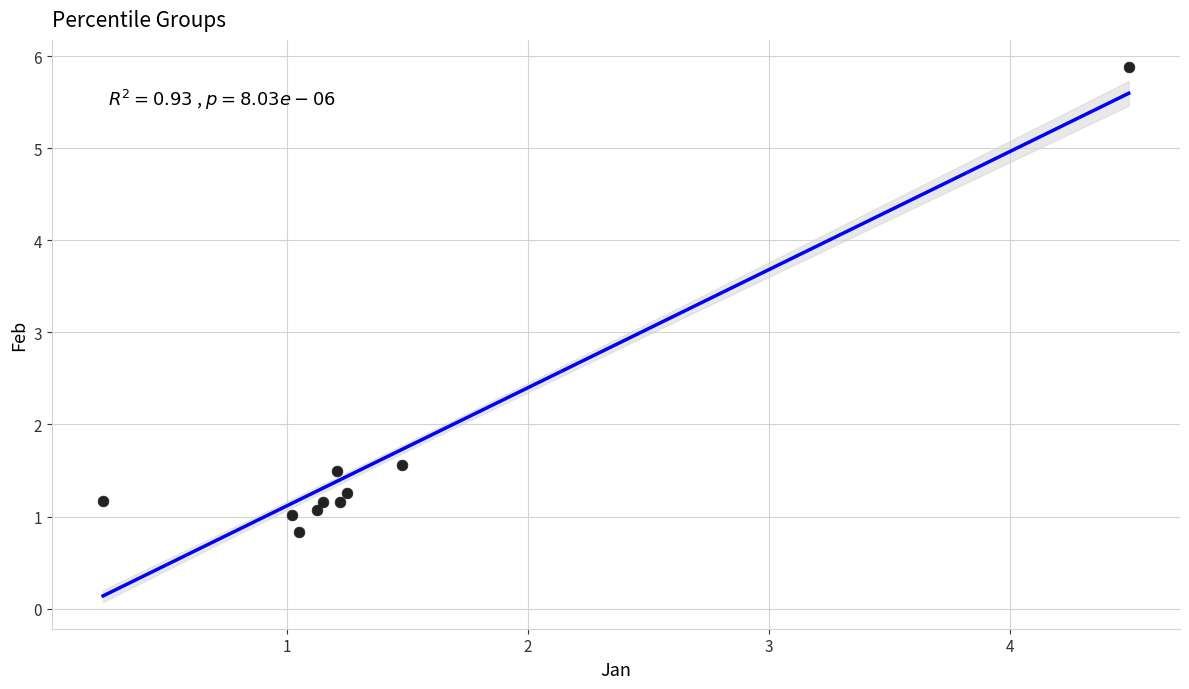

What is the range of X values (max minus min)?

4.3